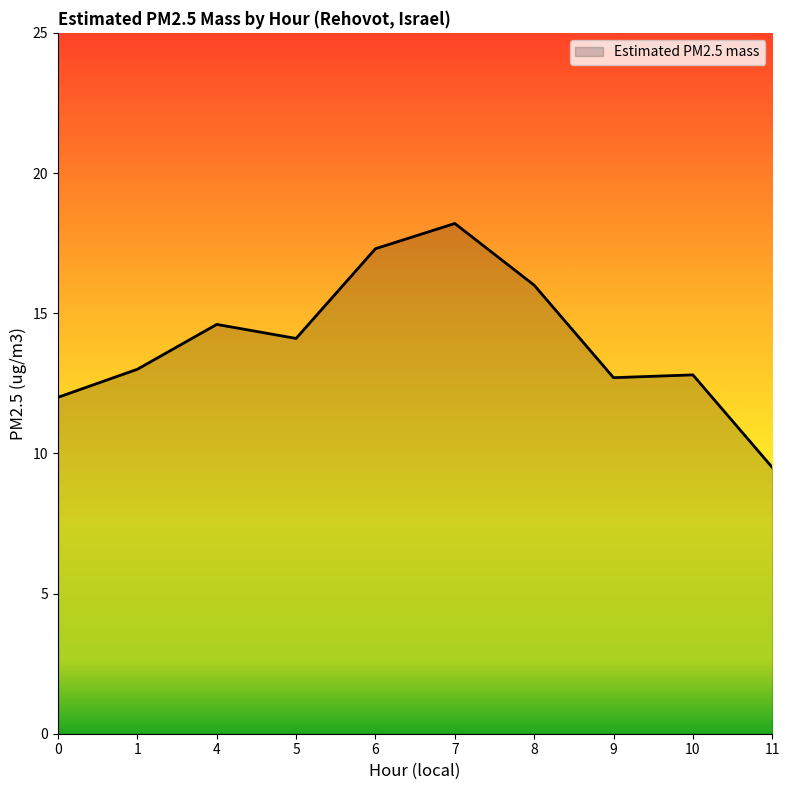

Is it true that the value at 9 is 20.2?

False